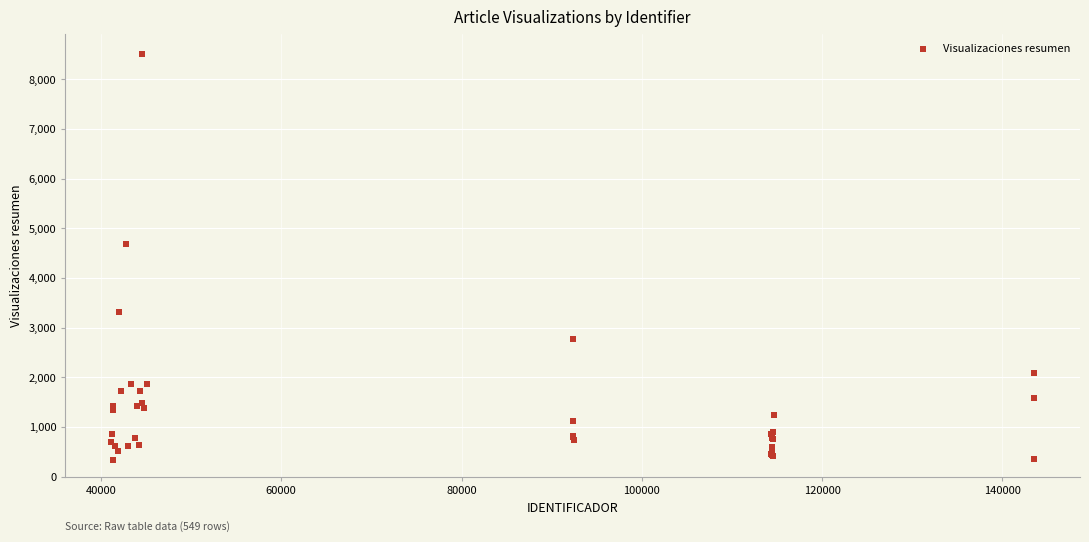

What Y value in the scatter plot is closest to 4415?

4685